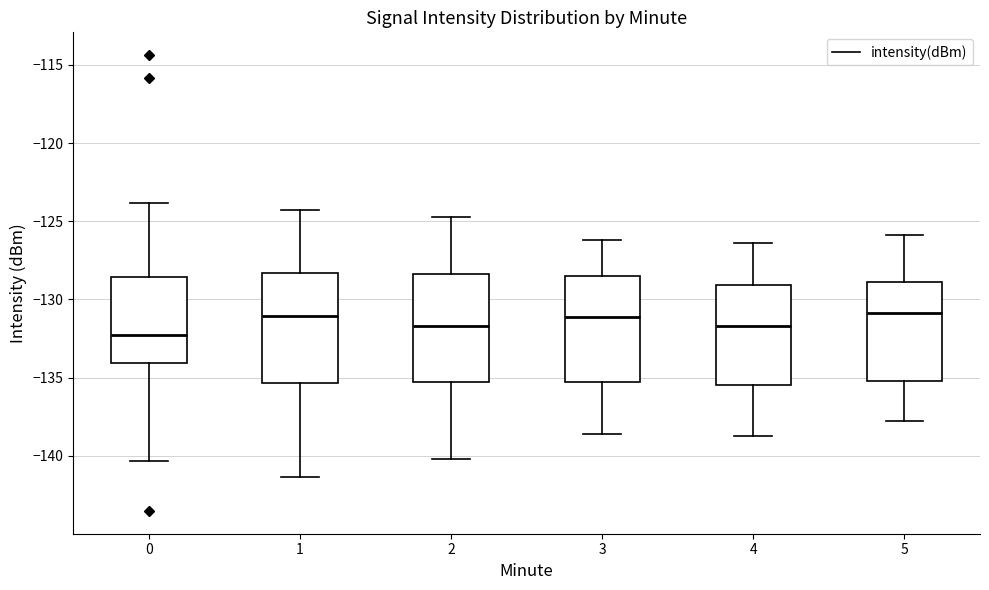

Which box has the lowest median line?

0